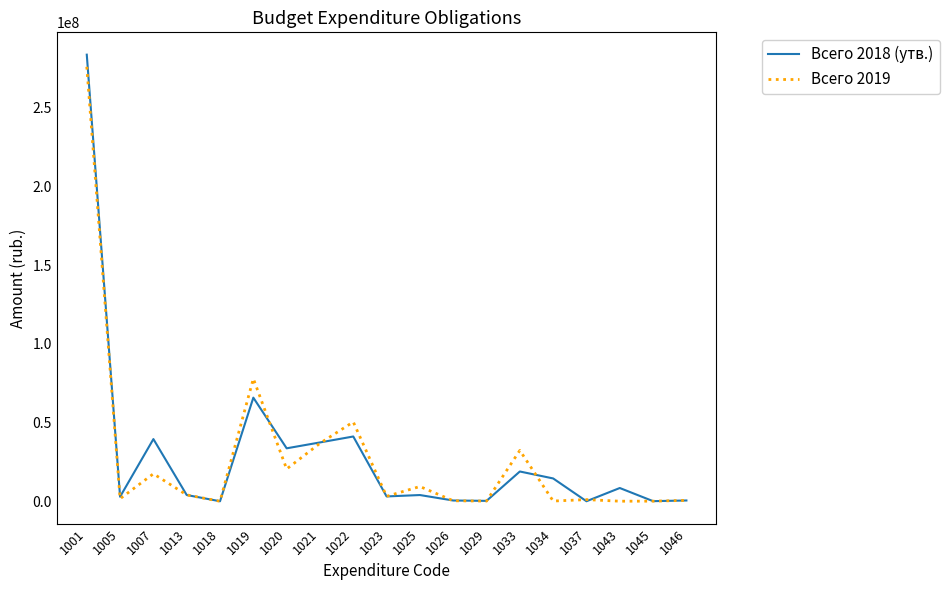

Count the number of categories in the chart.

19